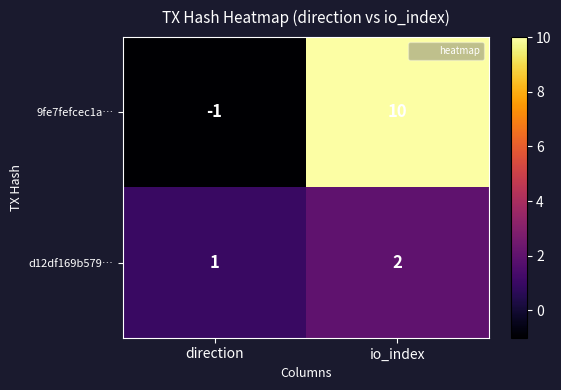

What is the sum of the d12df169b579… values at io_index and direction?

3